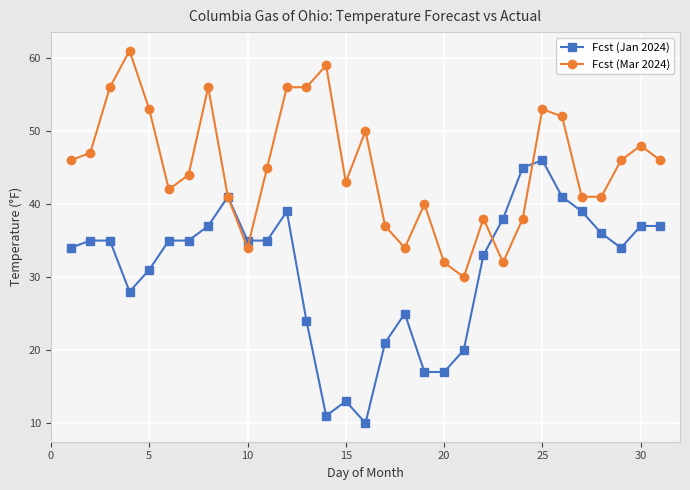

True or false: Fcst (Mar 2024) has more than 1 interior local peaks.

True